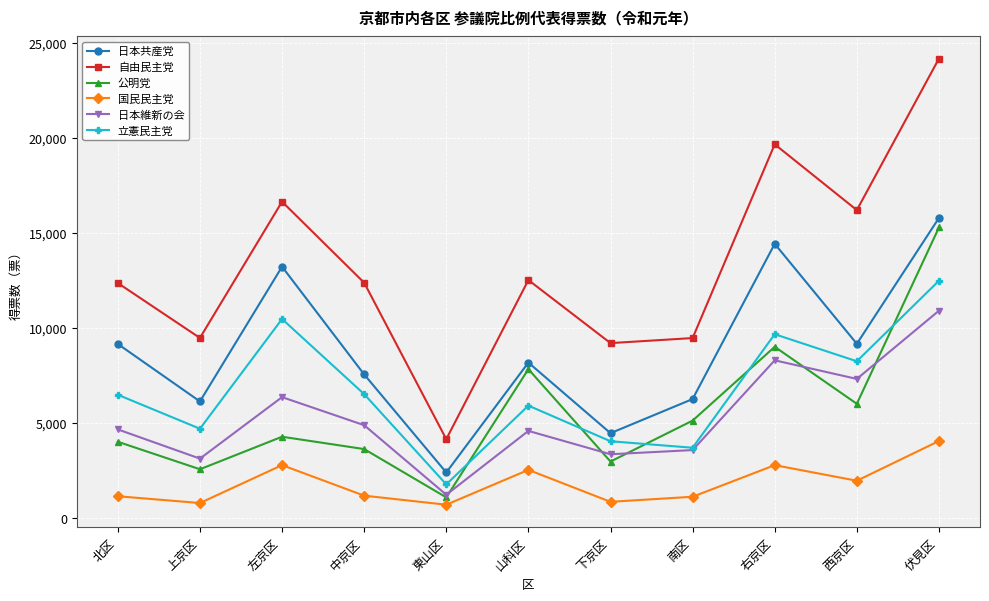

Read the 日本共産党 value at 東山区.

2400.7